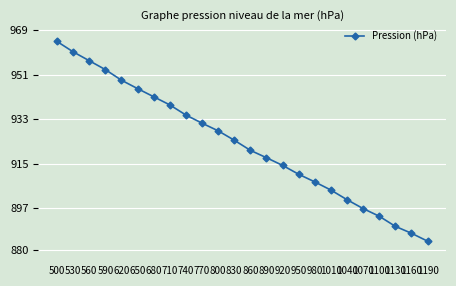

Is it true that the value at 680 is 1387.2?

False